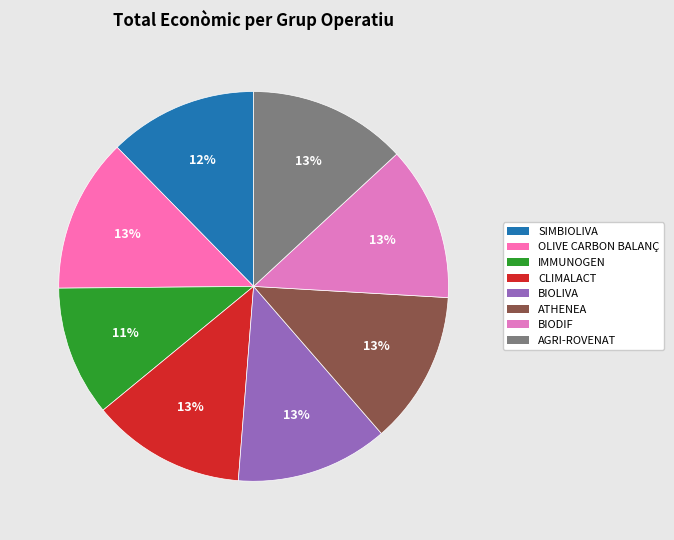

What portion of the pie excludes OLIVE CARBON BALANÇ?

87.2%